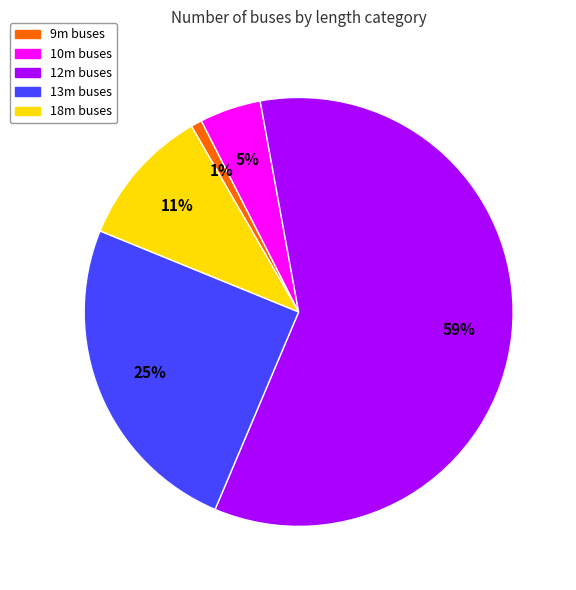

To the nearest percent, what is the average slice percentage?

20%